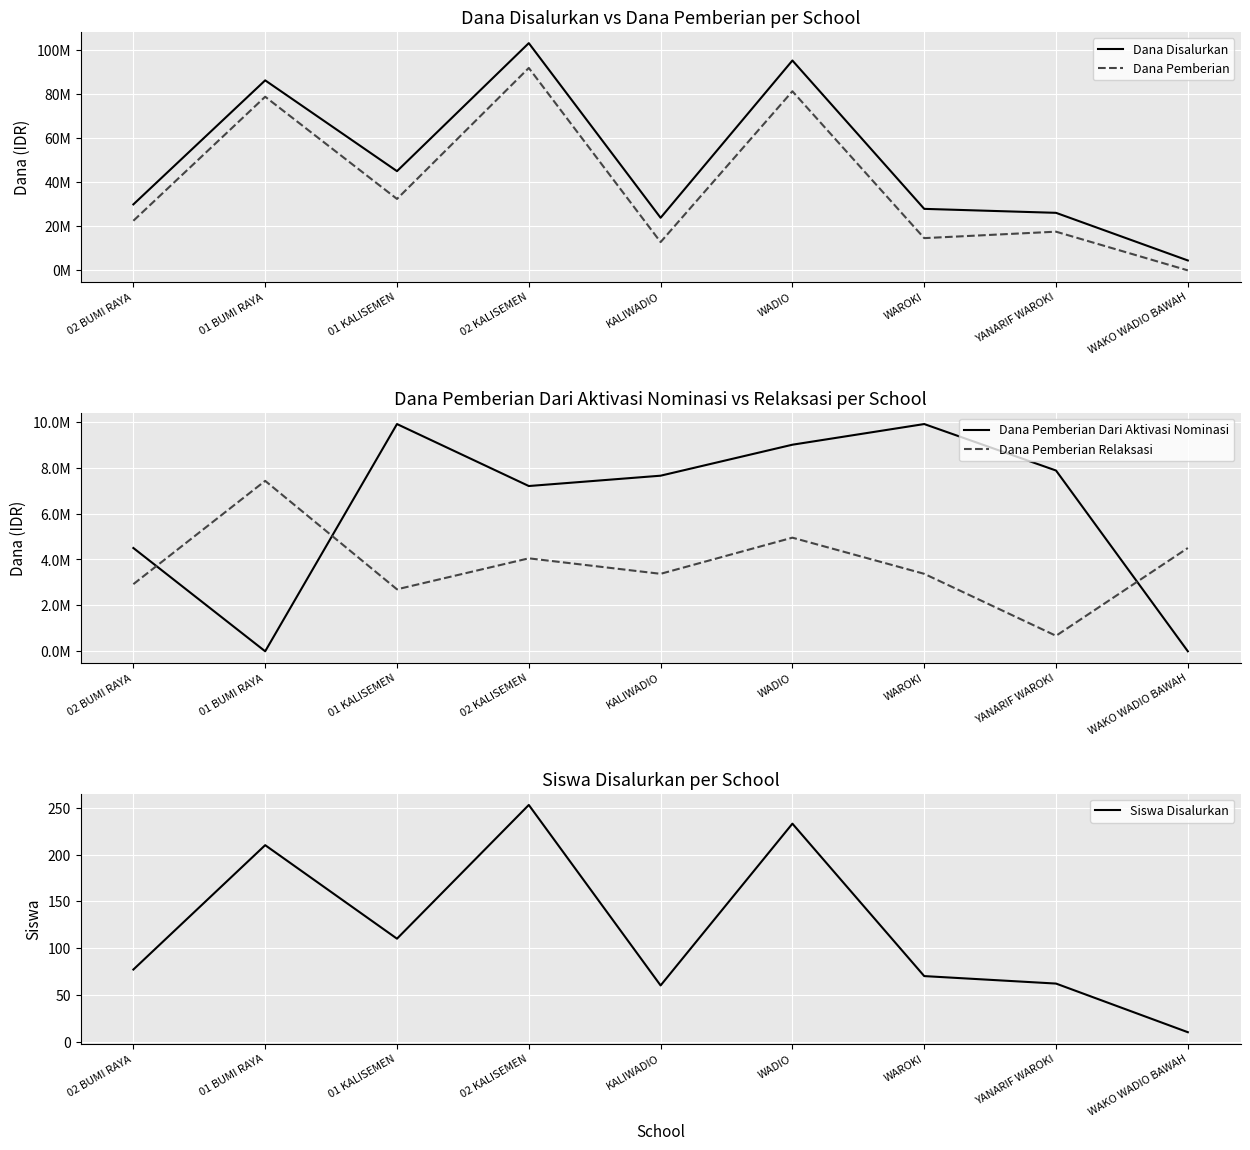

How many times do Dana Pemberian and Siswa Disalurkan cross each other?

1